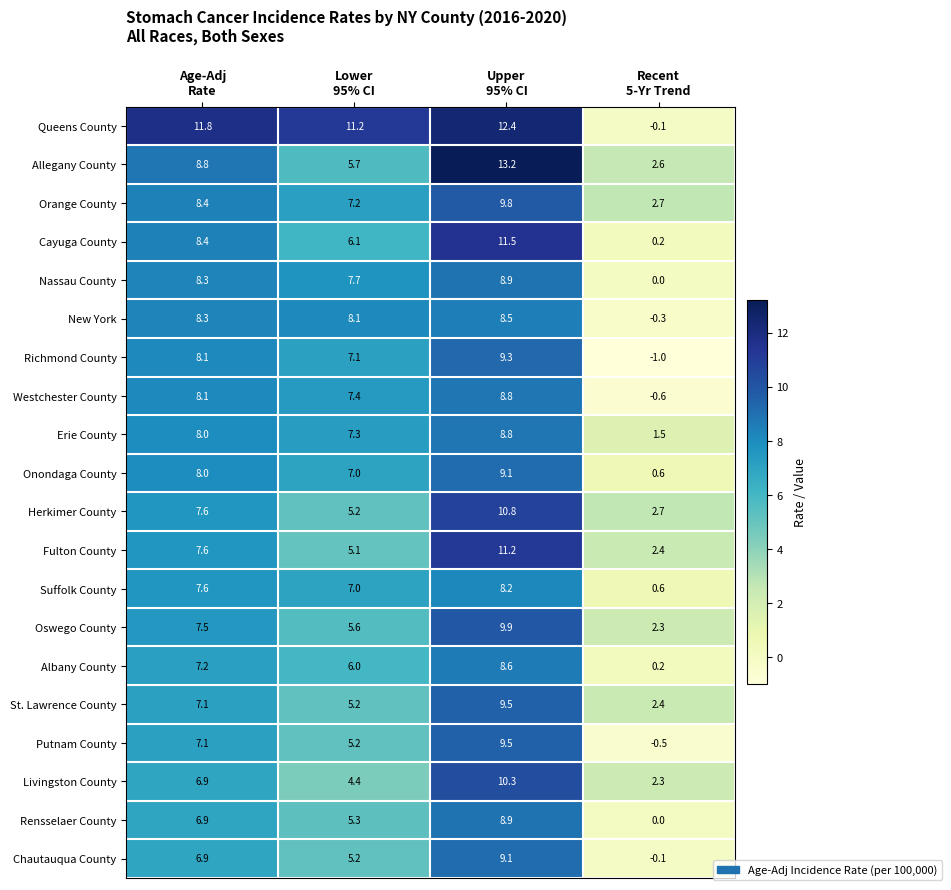

Which series has the widest spread of values?

Queens County